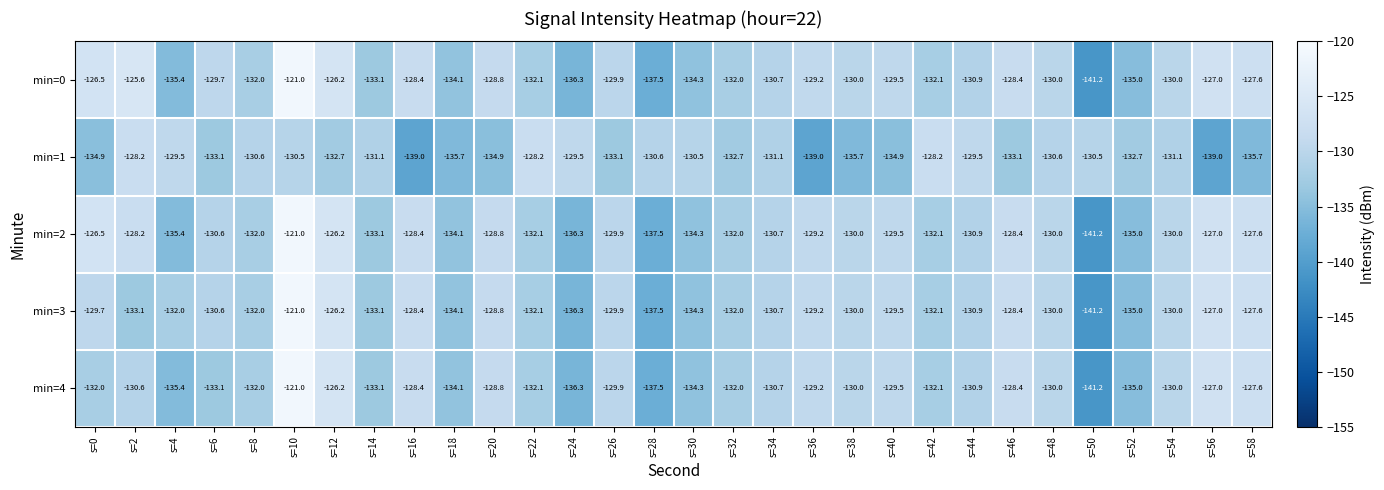

What is the sum of all min=4 values?

-3938.4